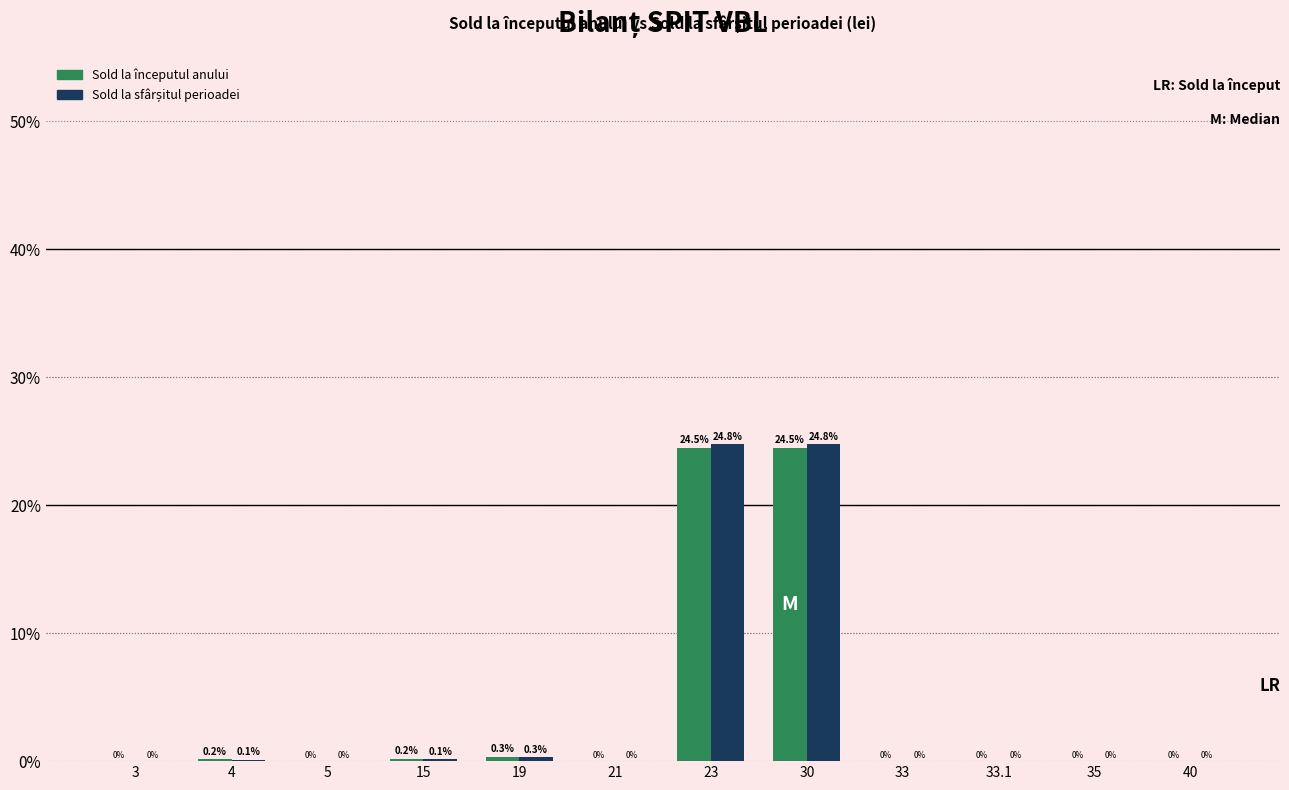

Which label corresponds to the largest value in the chart?

30